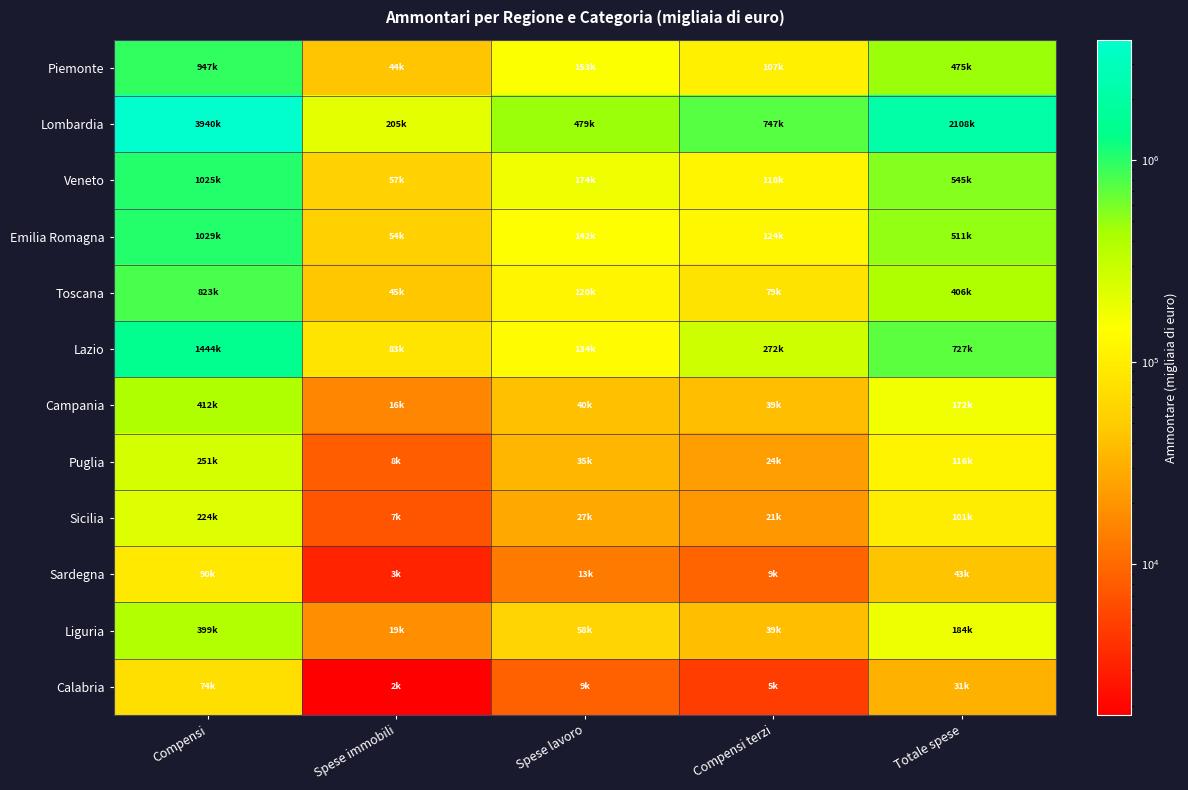

What is the total value across all series at Totale spese?

5417944